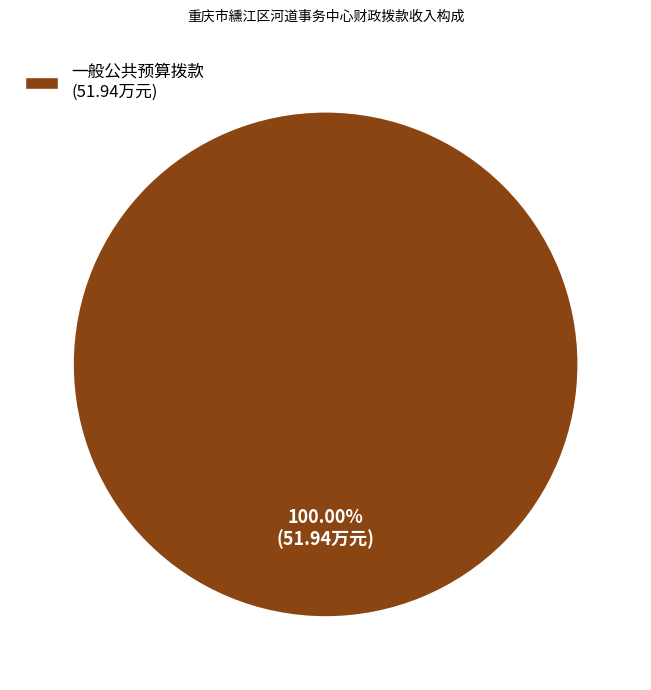

Rank the categories by value from highest to lowest.

一般公共预算拨款 (51.94万元)